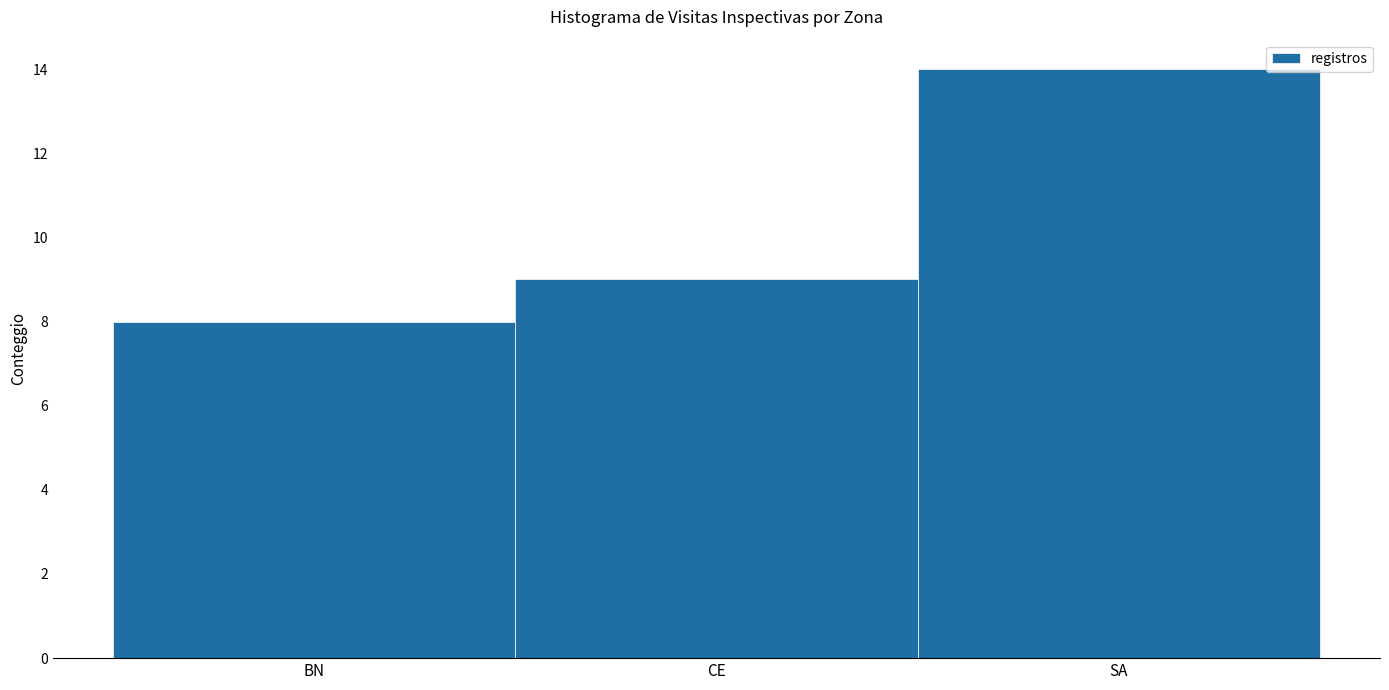

Reading left to right, extract all data points from this chart.

BN=8	CE=9	SA=14